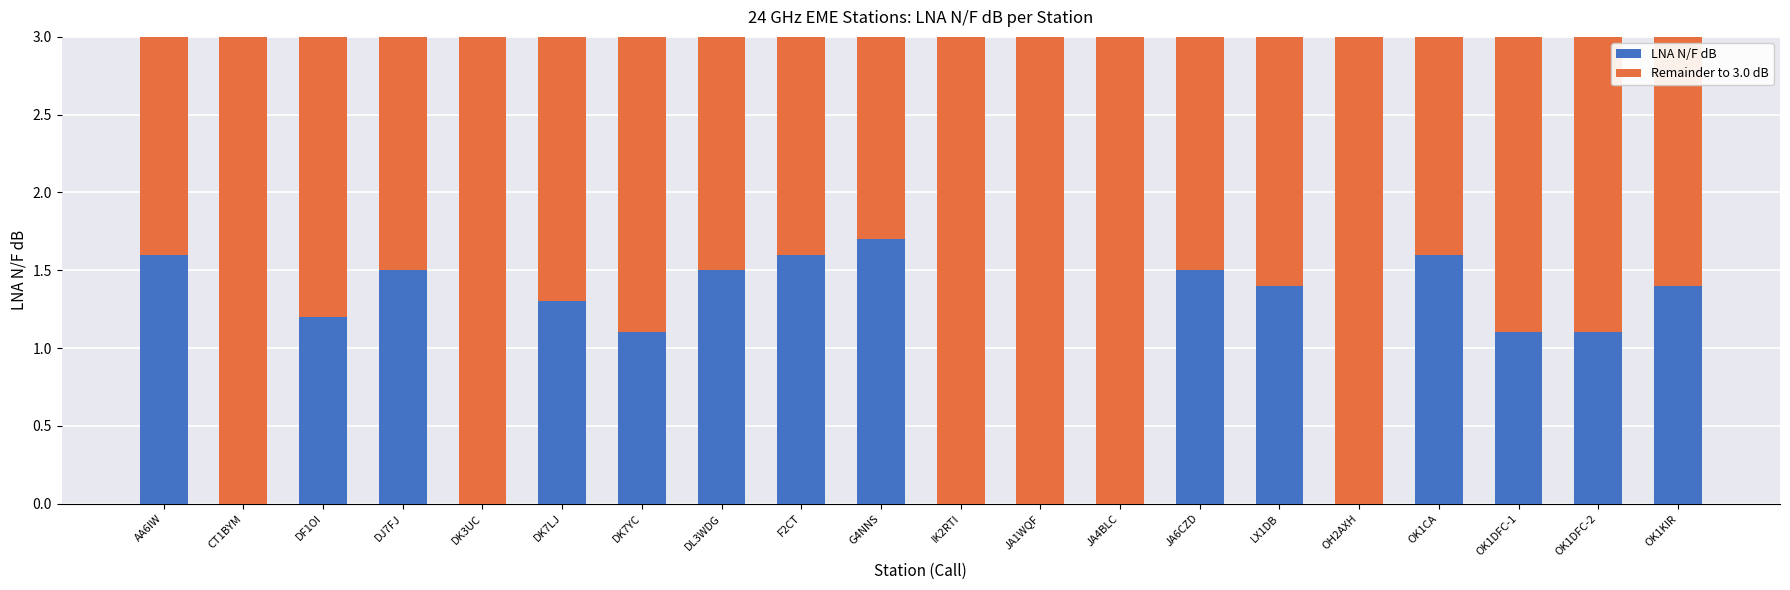

What is the sum of the LNA N/F dB values at JA4BLC and AA6IW?

1.6